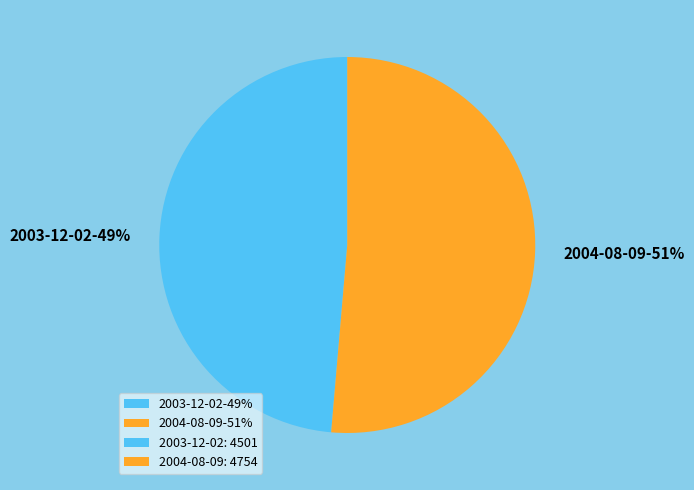

True or false: 2004-08-09 accounts for 51% of the total.

True